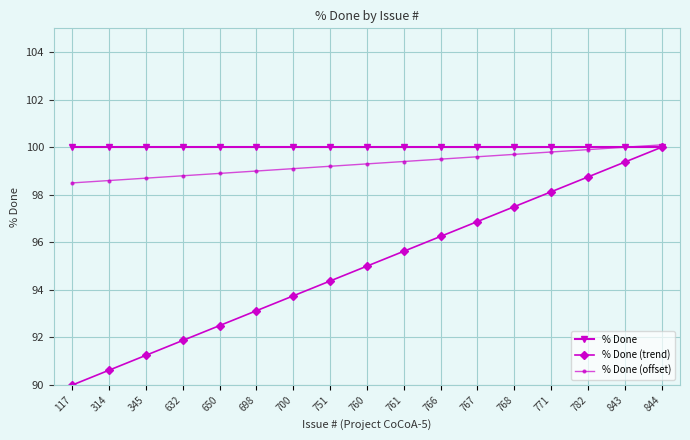

True or false: % Done (trend) has more than 1 points higher than both neighbors.

False